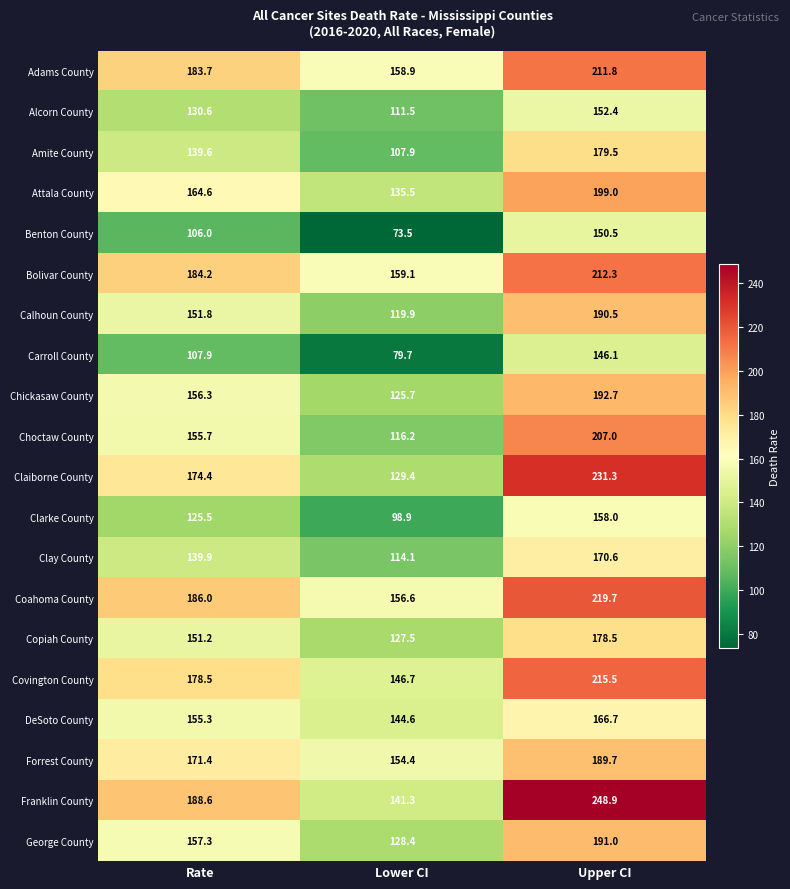

What value does the Claiborne County series have at Upper CI?

231.3